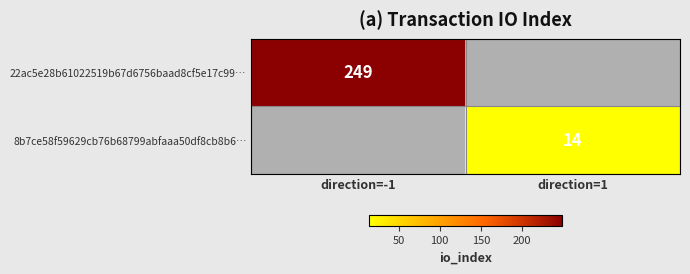

The 22ac5e28b61022519b67d6756baad8cf5e17c99… series shows 80 at direction=-1. True or false?

False